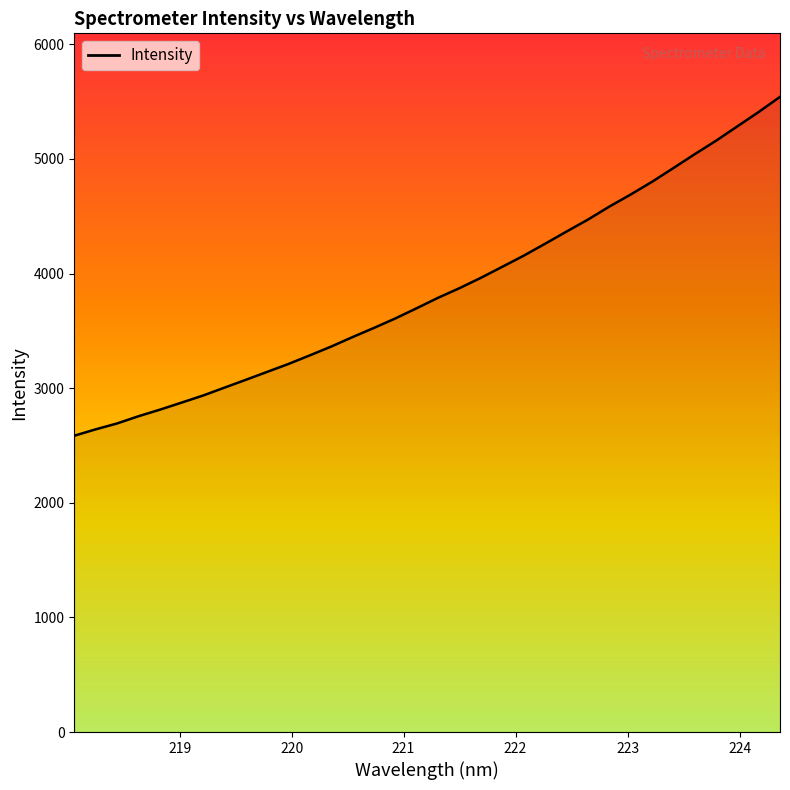

What is the minimum value shown in the chart?

2585.5